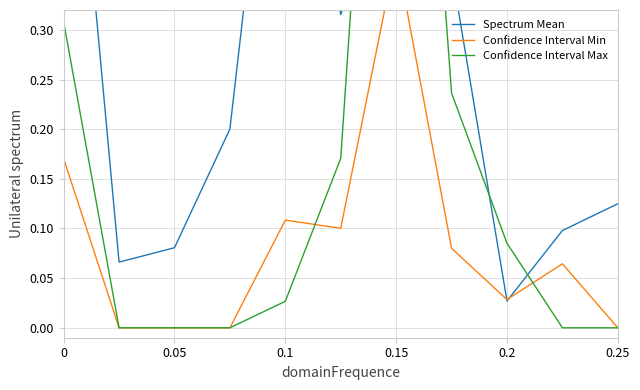

After their last crossing, which series has the higher values: Confidence Interval Max or Spectrum Mean?

Spectrum Mean